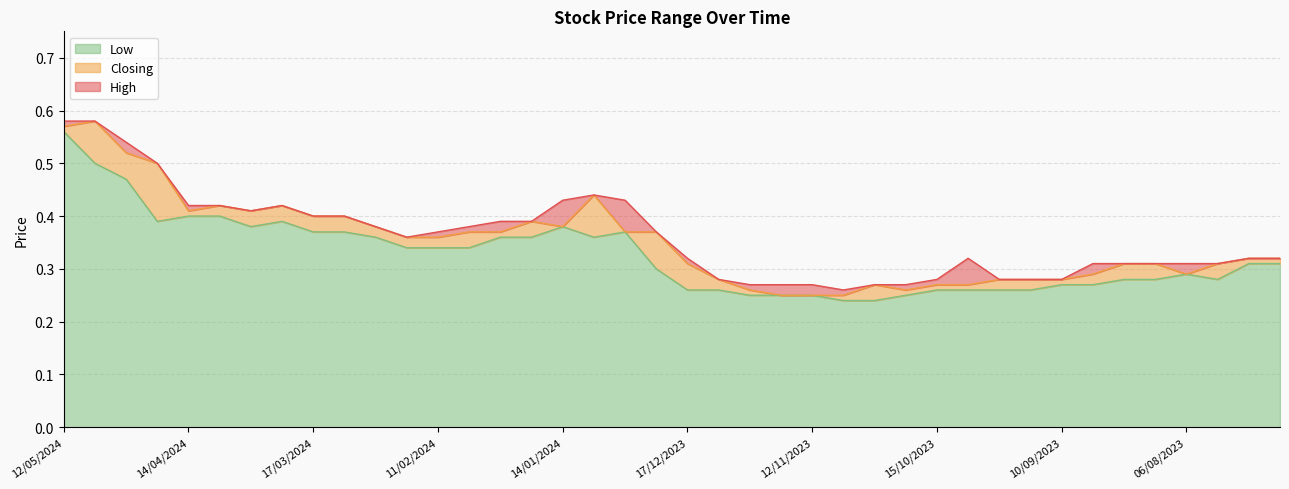

Does the chart have visible grid lines?

Yes